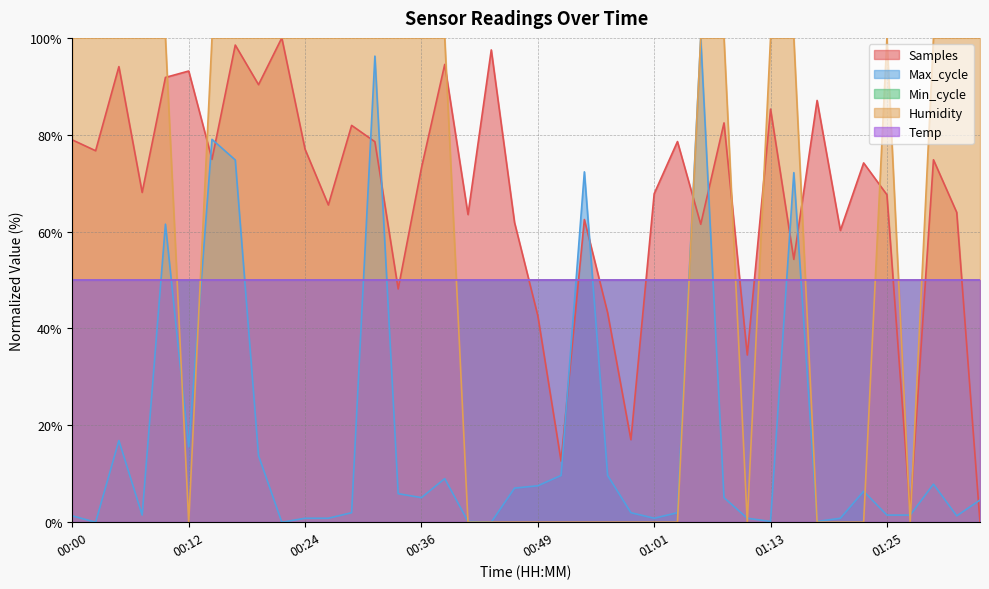

What is the highest value of the Humidity series?

100.0